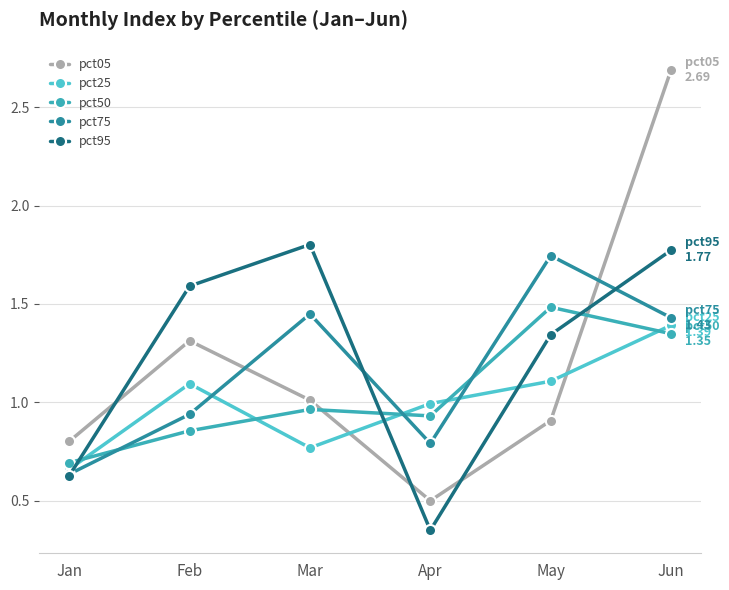

What is the value of the pct95 point at the 5th from the left?

1.3